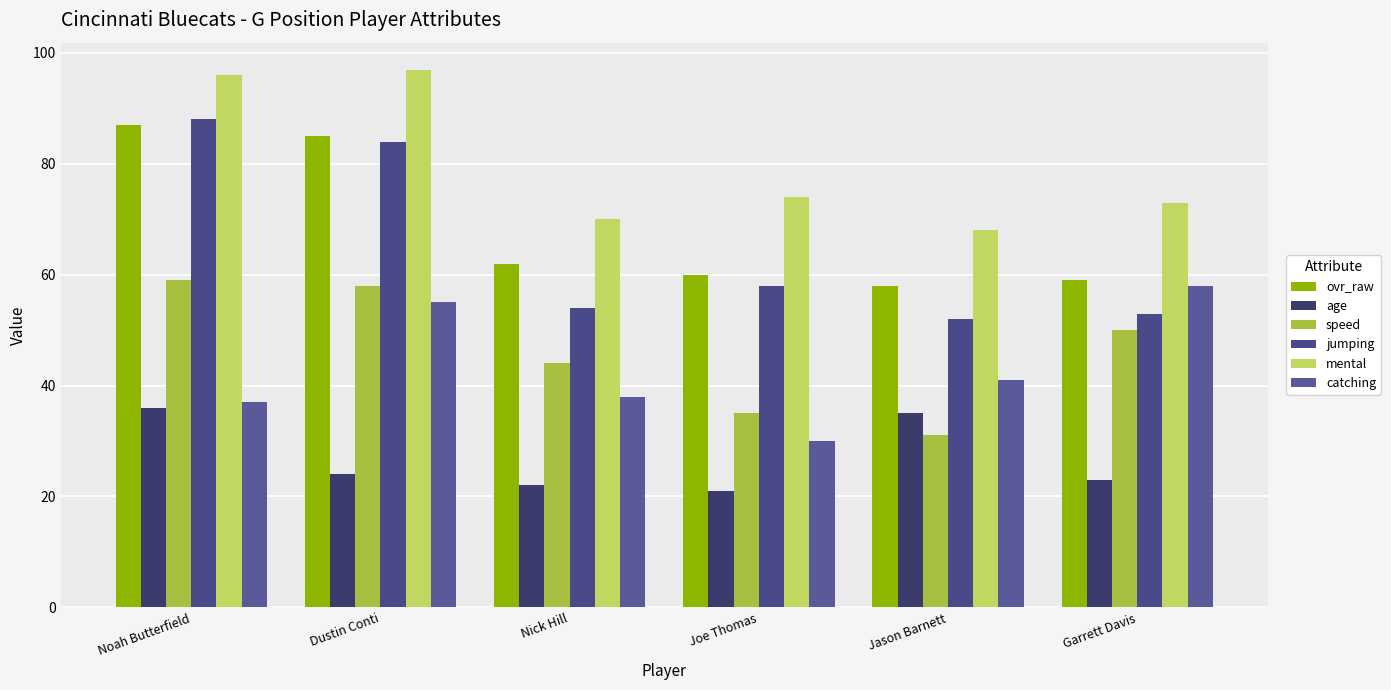

How many bars are there in each group?

6